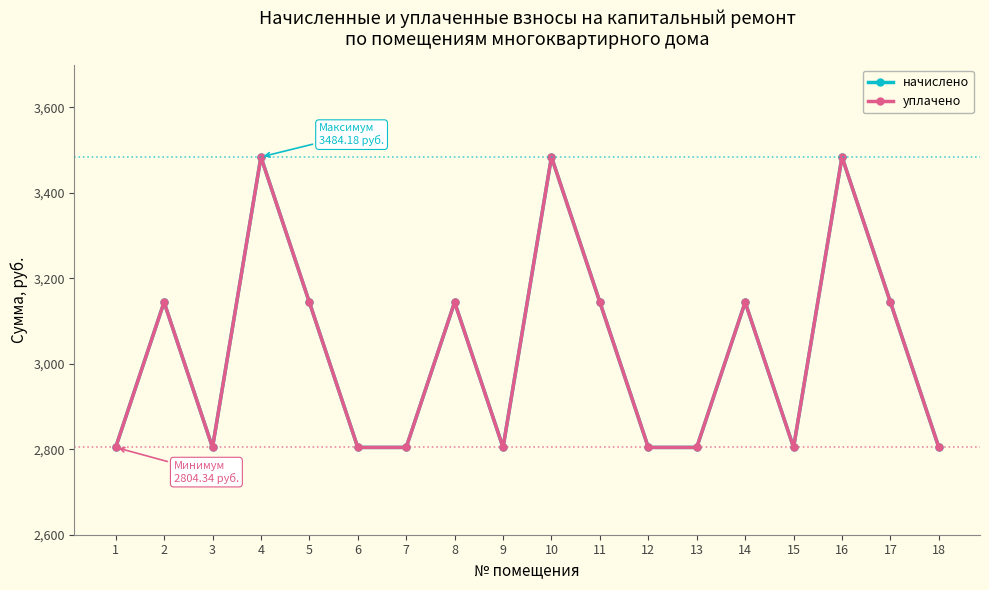

True or false: начислено and уплачено cross at least once.

False